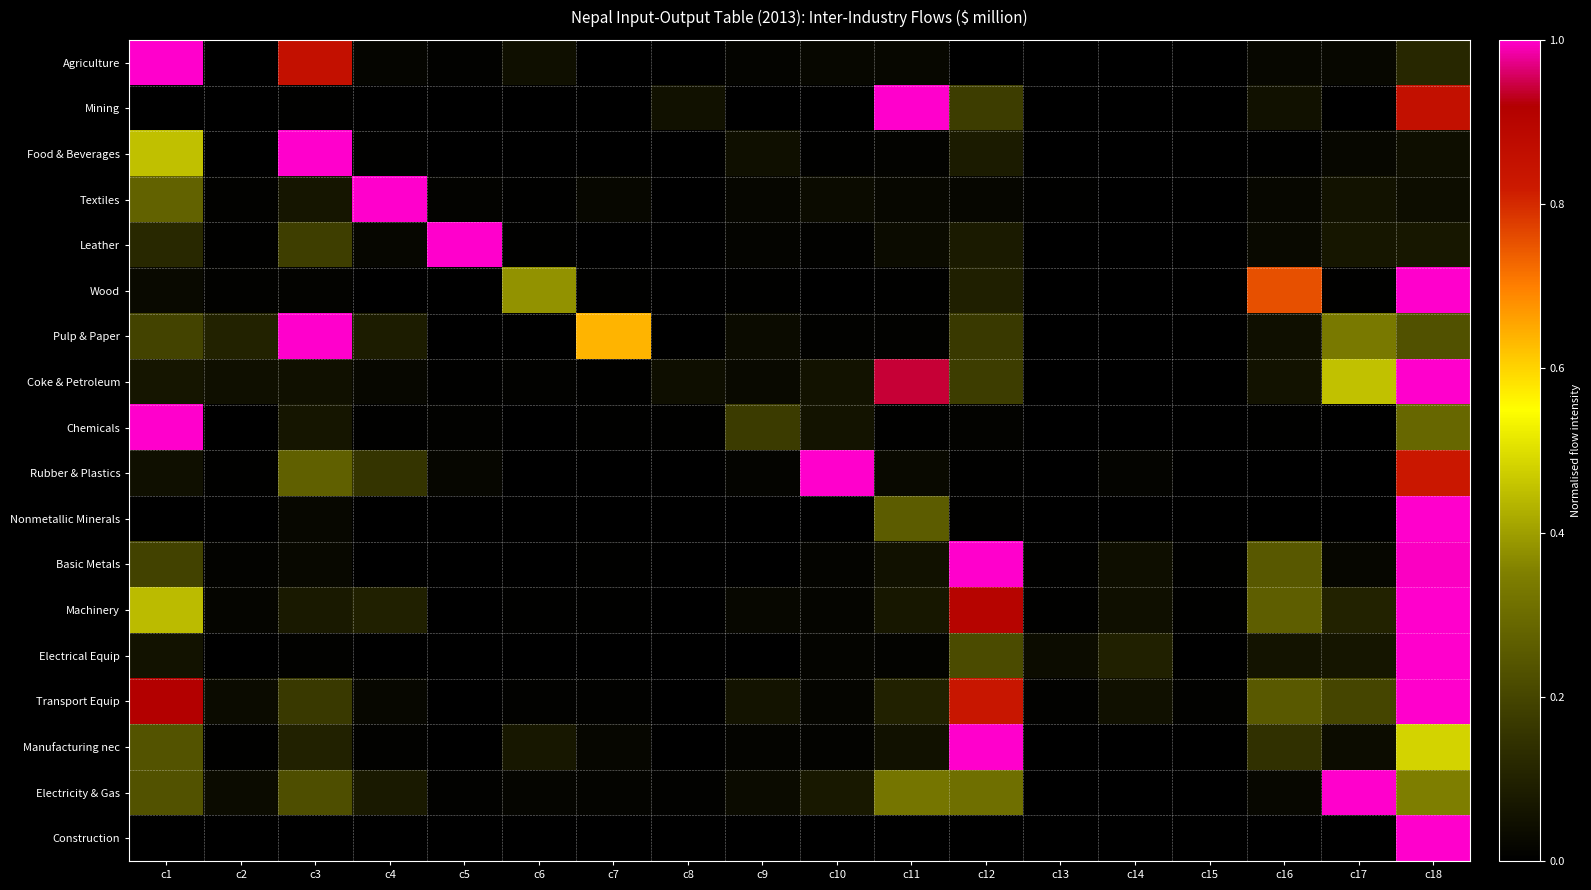

Rank the series at c12 from lowest to highest value.

Construction, Agriculture, Rubber & Plastics, Nonmetallic Minerals, Chemicals, Textiles, Leather, Food & Beverages, Wood, Pulp & Paper, Mining, Coke & Petroleum, Electrical Equip, Electricity & Gas, Transport Equip, Machinery, Basic Metals, Manufacturing nec